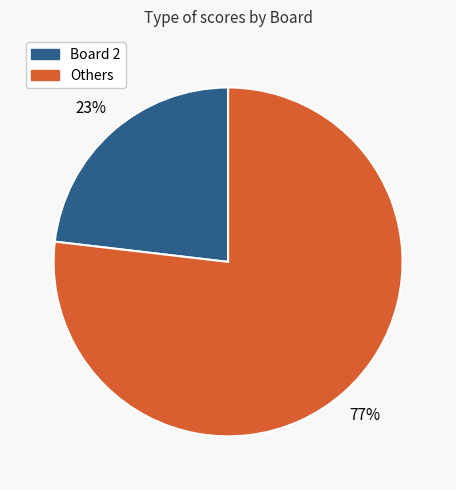

Is there any slice that represents more than half of the pie?

Yes